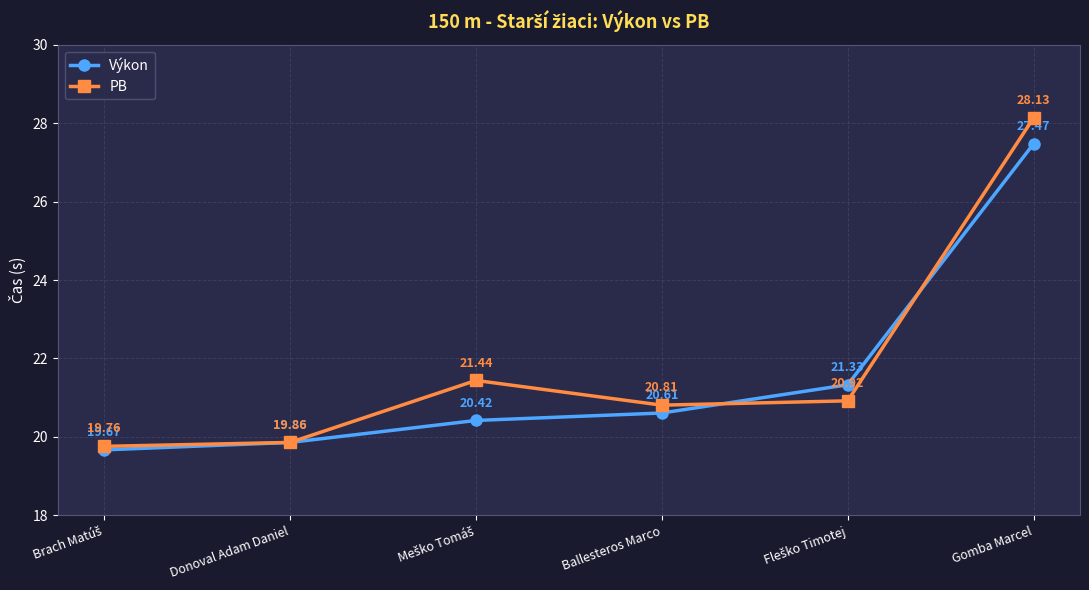

True or false: Výkon has more than 0 interior local peaks.

False